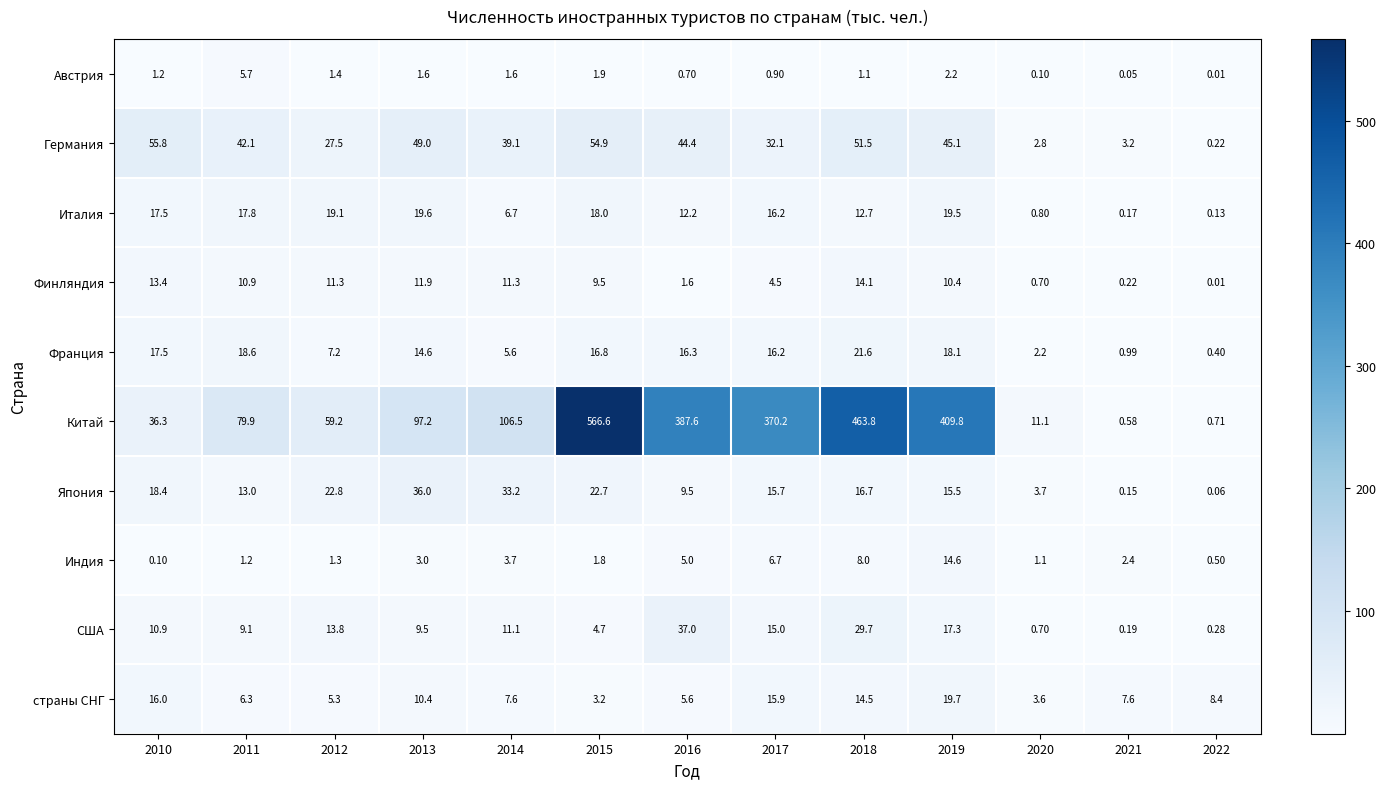

Is the value of Япония at 2014 greater than the value of Финляндия at 2011?

Yes